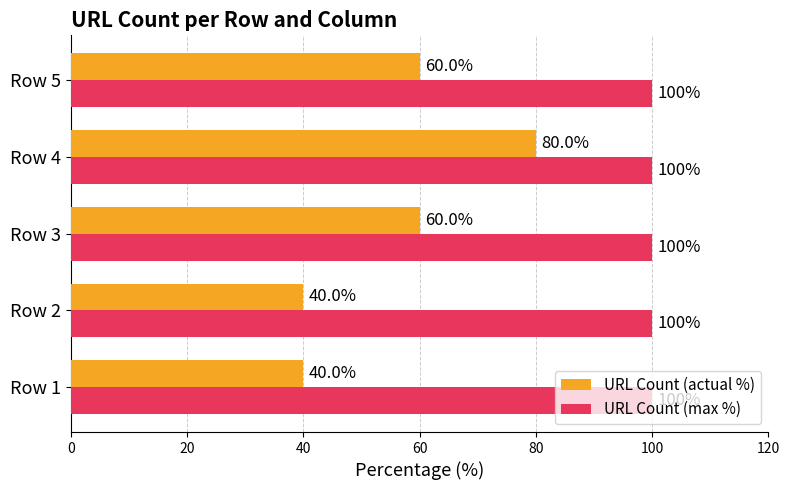

At which category is the sum across all series the highest?

Row 4